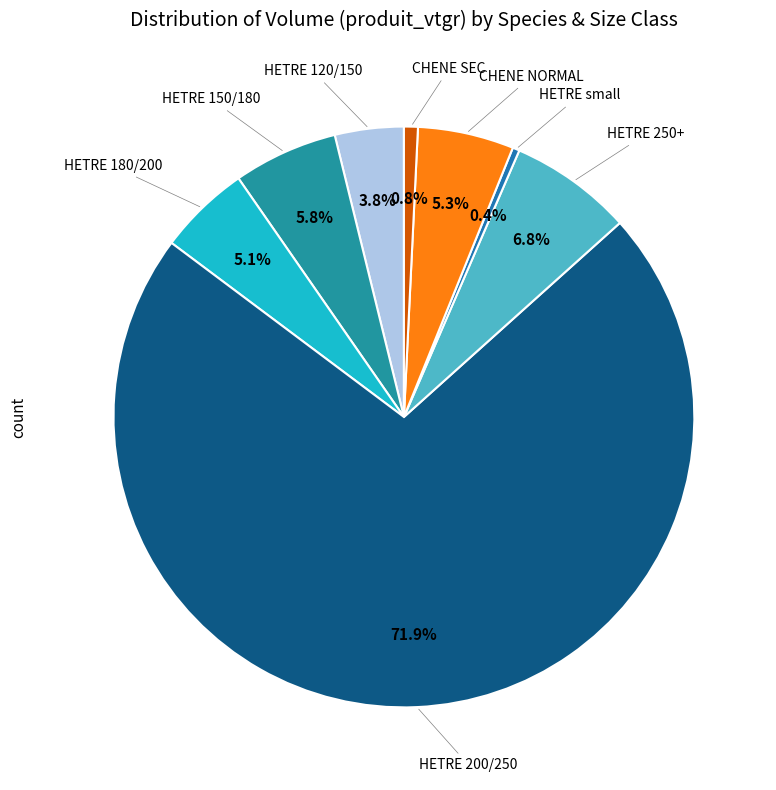

Which has a higher value, HETRE small or HETRE 150/180?

HETRE 150/180